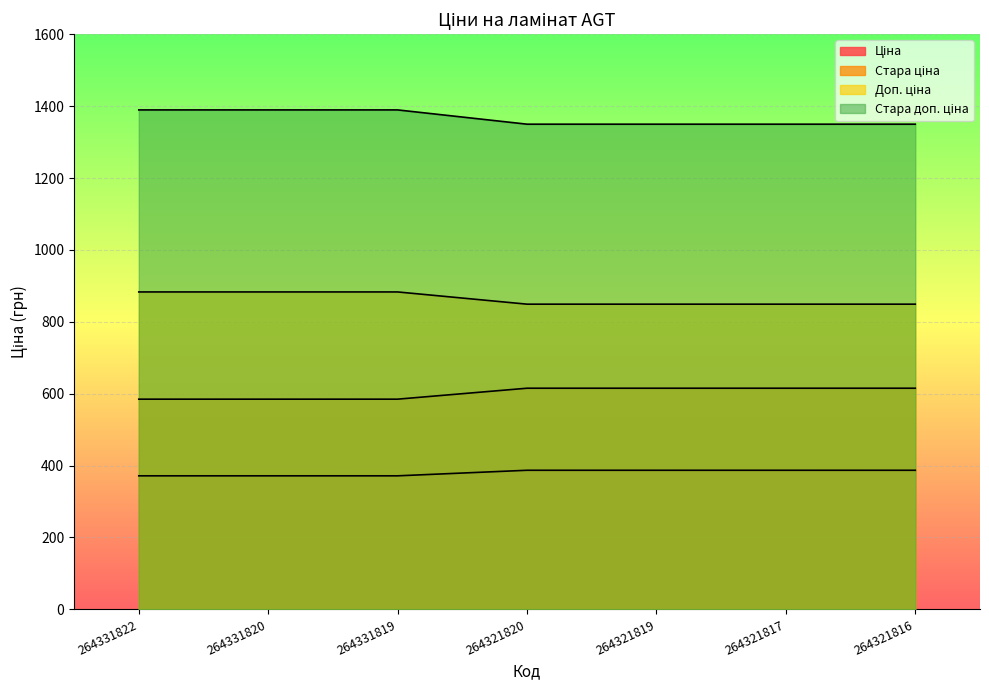

Which label corresponds to the largest value in the chart?

264331822